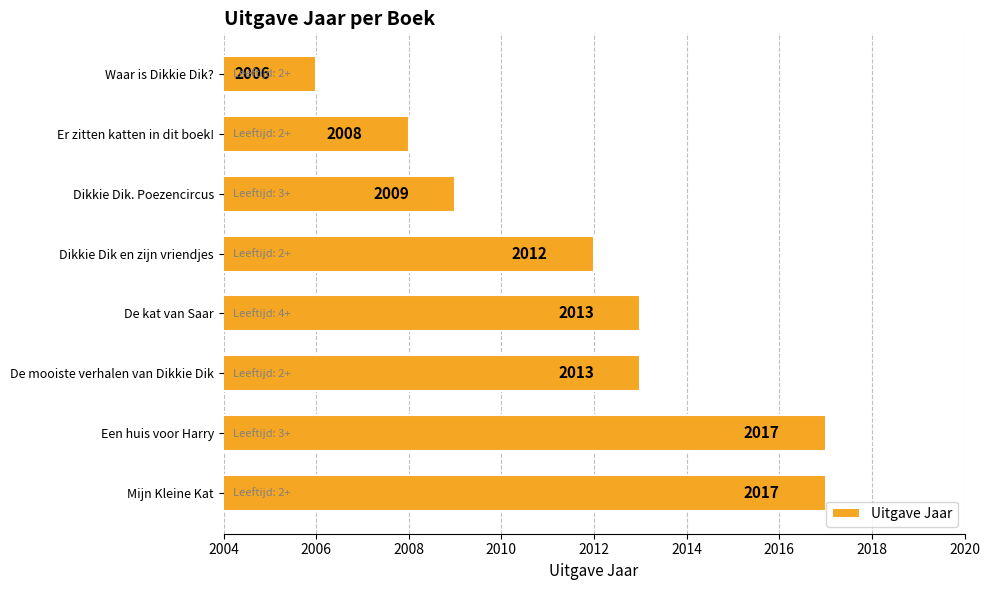

What is the minimum value shown in the chart?

2006